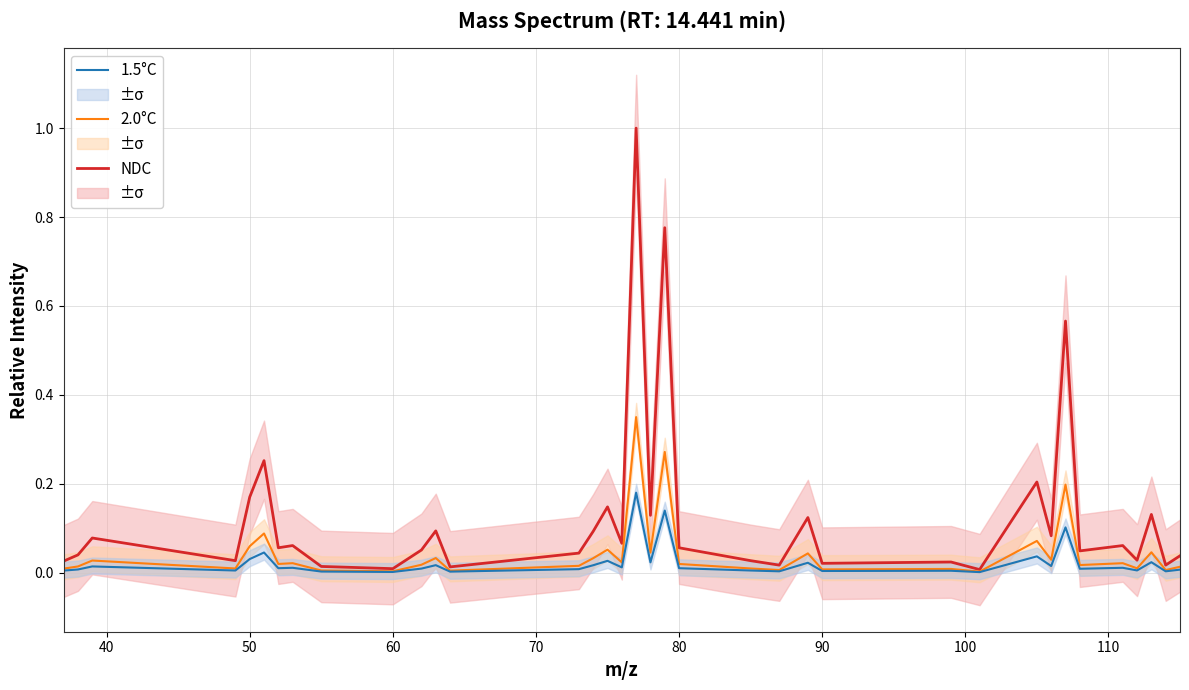

List the series in order of their peak value, highest first.

NDC, 2.0°C, 1.5°C